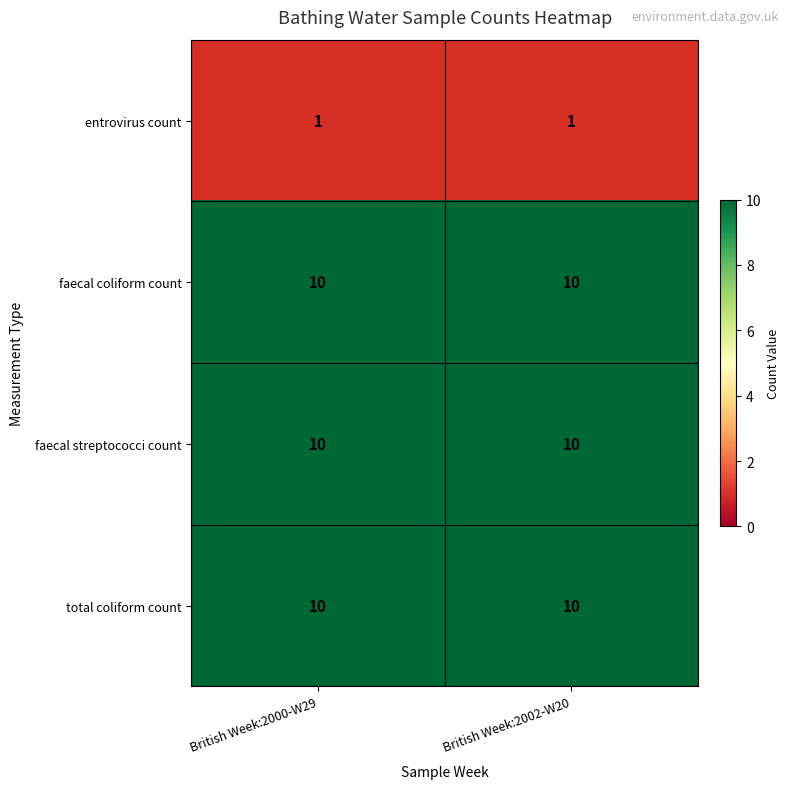

What is the sum of the faecal streptococci count values at British Week:2000-W29 and British Week:2002-W20?

20